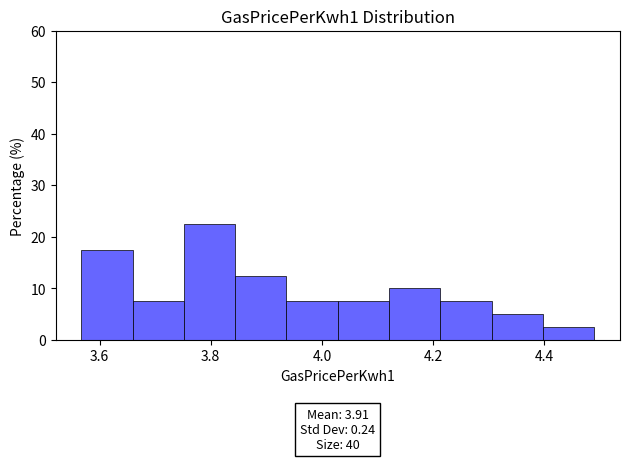

Which range on the x-axis has the tallest bar?

3.76 to 3.84